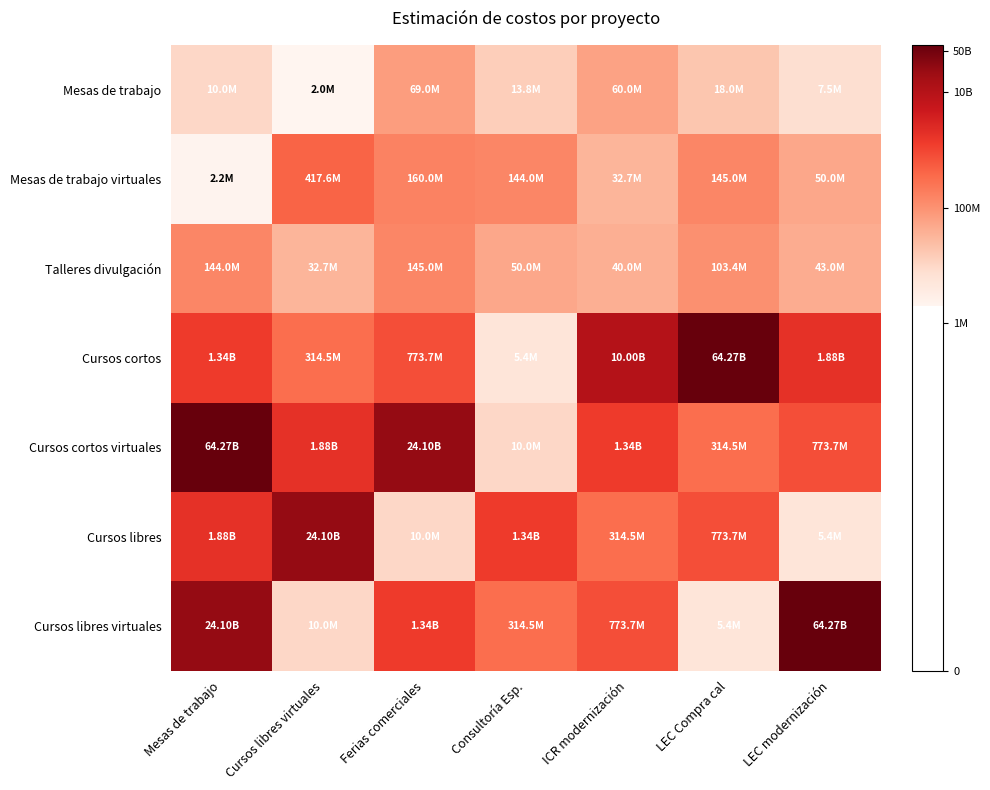

Reading right to left, what are all the values shown in this chart?

Mesas de trabajo: LEC modernización=15.8	LEC Compra cal=16.7	ICR modernización=17.9	Consultoría Esp.=16.4	Ferias comerciales=18.0	Cursos libres virtuales=14.5	Mesas de trabajo=16.1
Mesas de trabajo virtuales: LEC modernización=17.7	LEC Compra cal=18.8	ICR modernización=17.3	Consultoría Esp.=18.8	Ferias comerciales=18.9	Cursos libres virtuales=19.9	Mesas de trabajo=14.6
Talleres divulgación: LEC modernización=17.6	LEC Compra cal=18.5	ICR modernización=17.5	Consultoría Esp.=17.7	Ferias comerciales=18.8	Cursos libres virtuales=17.3	Mesas de trabajo=18.8
Cursos cortos: LEC modernización=21.4	LEC Compra cal=24.9	ICR modernización=23.0	Consultoría Esp.=15.5	Ferias comerciales=20.5	Cursos libres virtuales=19.6	Mesas de trabajo=21.0
Cursos cortos virtuales: LEC modernización=20.5	LEC Compra cal=19.6	ICR modernización=21.0	Consultoría Esp.=16.1	Ferias comerciales=23.9	Cursos libres virtuales=21.4	Mesas de trabajo=24.9
Cursos libres: LEC modernización=15.5	LEC Compra cal=20.5	ICR modernización=19.6	Consultoría Esp.=21.0	Ferias comerciales=16.1	Cursos libres virtuales=23.9	Mesas de trabajo=21.4
Cursos libres virtuales: LEC modernización=24.9	LEC Compra cal=15.5	ICR modernización=20.5	Consultoría Esp.=19.6	Ferias comerciales=21.0	Cursos libres virtuales=16.1	Mesas de trabajo=23.9